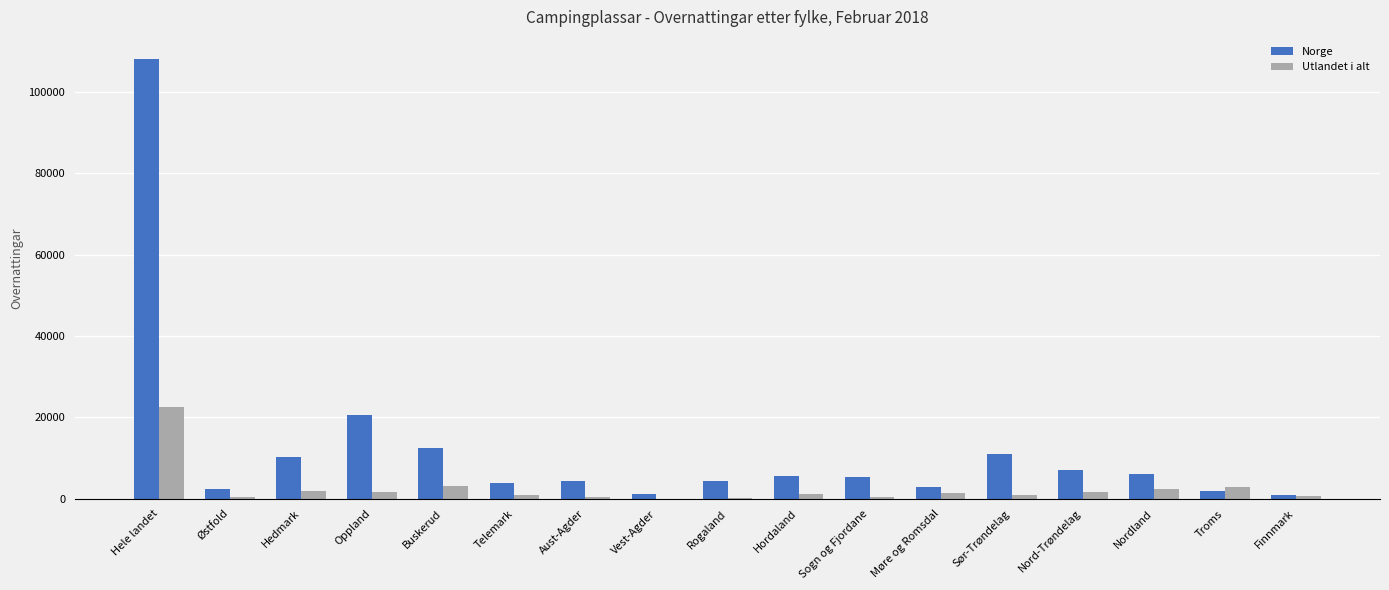

Which series has the largest total across all categories?

Norge